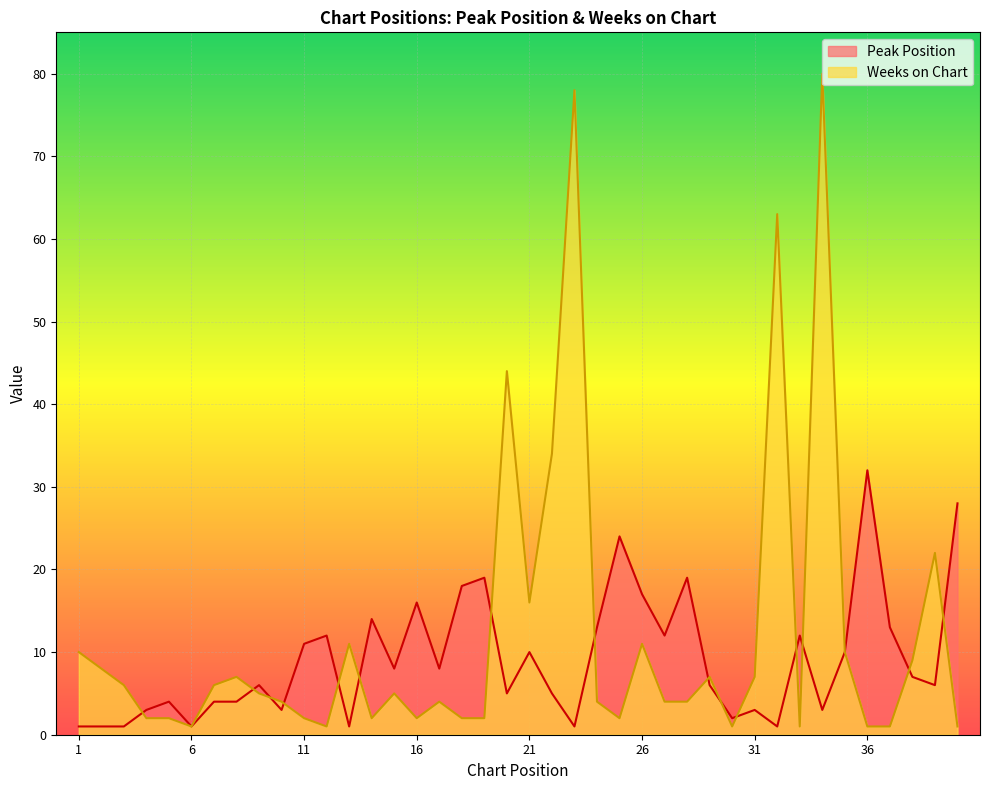

What is the difference between the second highest and second lowest values in the Weeks on Chart series?

77